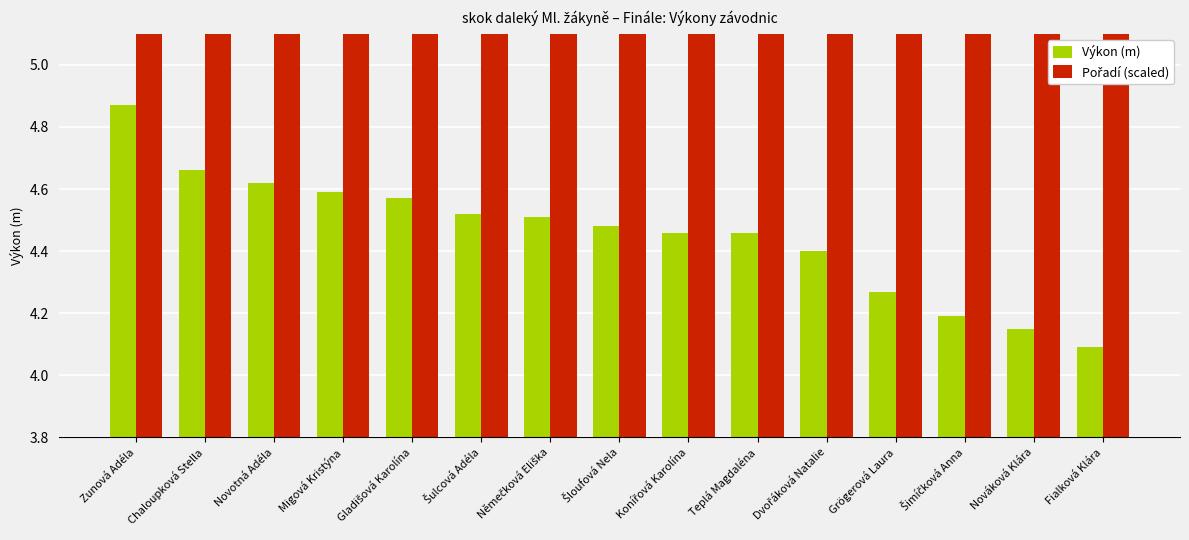

List the labels in order of Výkon (m) value, smallest first.

Fialková Klára, Nováková Klára, Šimíčková Anna, Grögerová Laura, Dvořáková Natalie, Konířová Karolína, Teplá Magdaléna, Šloufová Nela, Němečková Eliška, Šulcová Adéla, Gladišová Karolína, Migová Kristýna, Novotná Adéla, Chaloupková Stella, Zunová Adéla